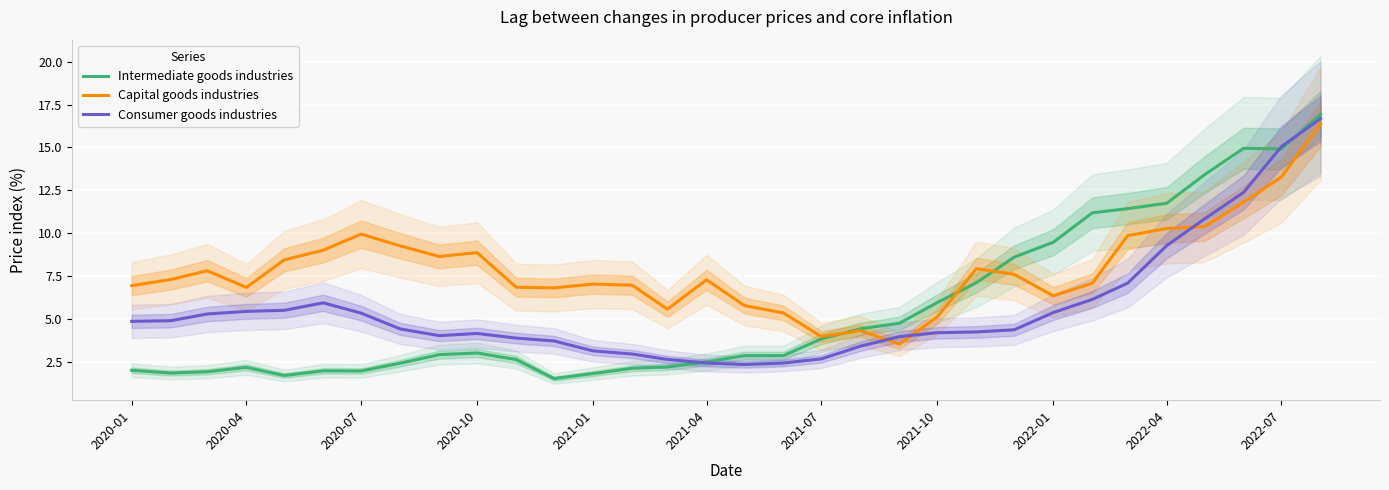

The value of Intermediate goods industries at 2022-07 is 4.9. True or false?

False